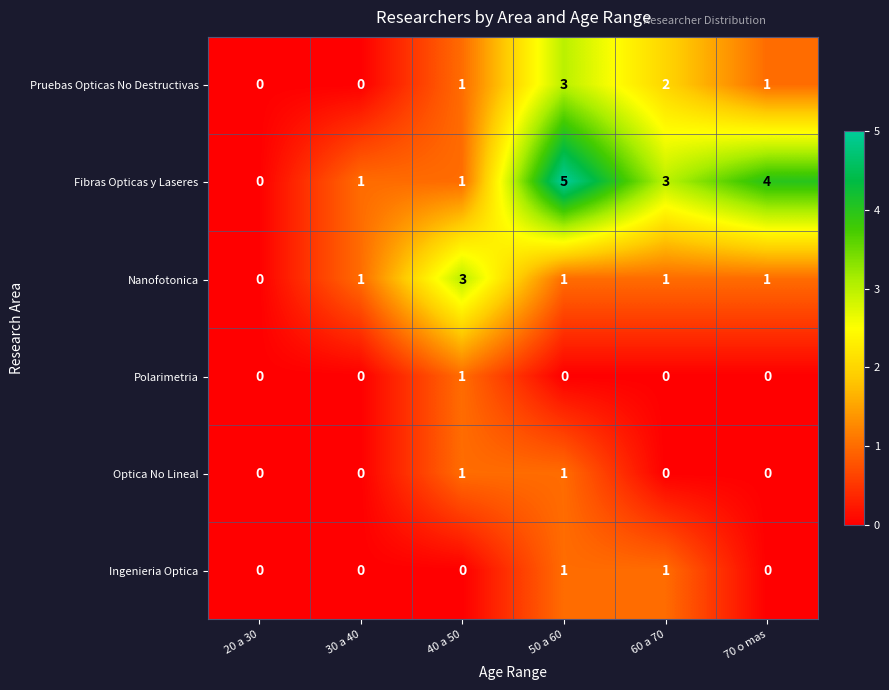

What is the sum of the Fibras Opticas y Laseres values at 60 a 70 and 20 a 30?

3